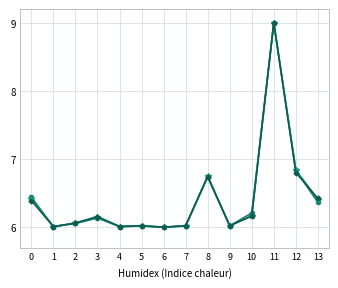

What is the total value across all series at 11?

27.0